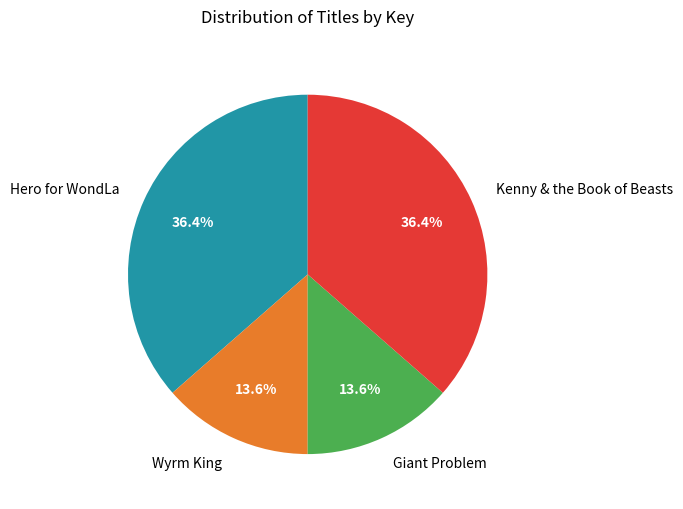

Does Wyrm King account for over 50% of the chart?

No